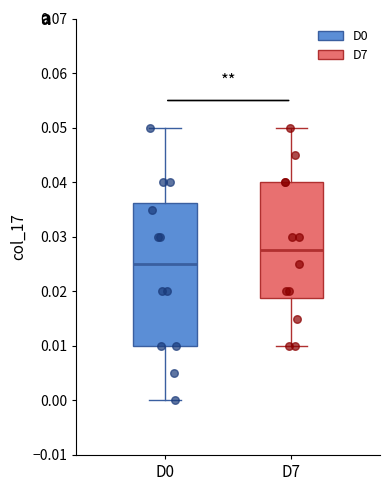

Which box is the tallest, from its lower edge to its upper edge?

D0